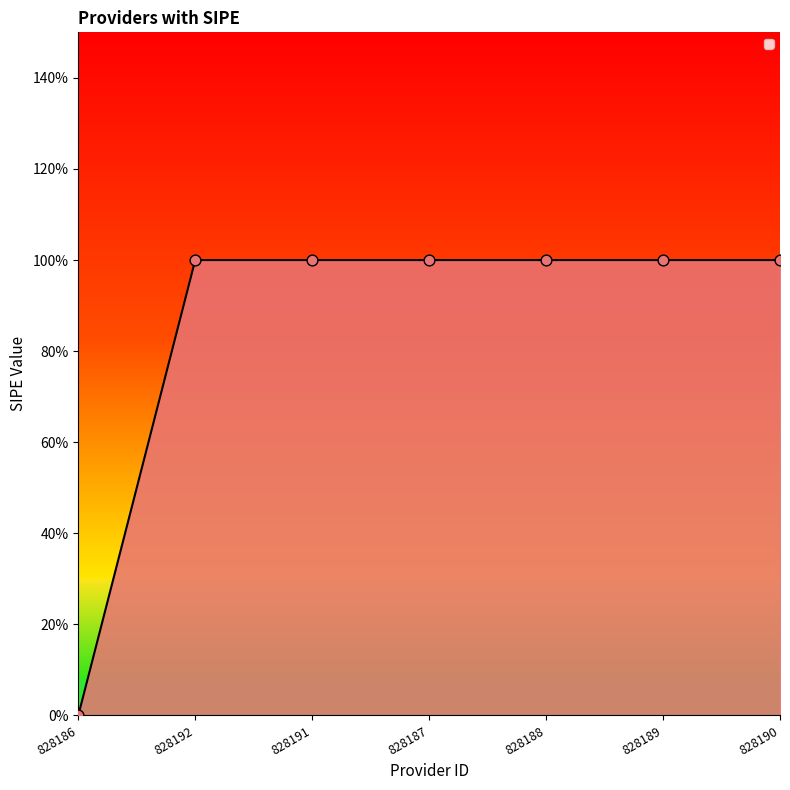

What is the ratio of the value at 828191 to the value at 828192?

1.0